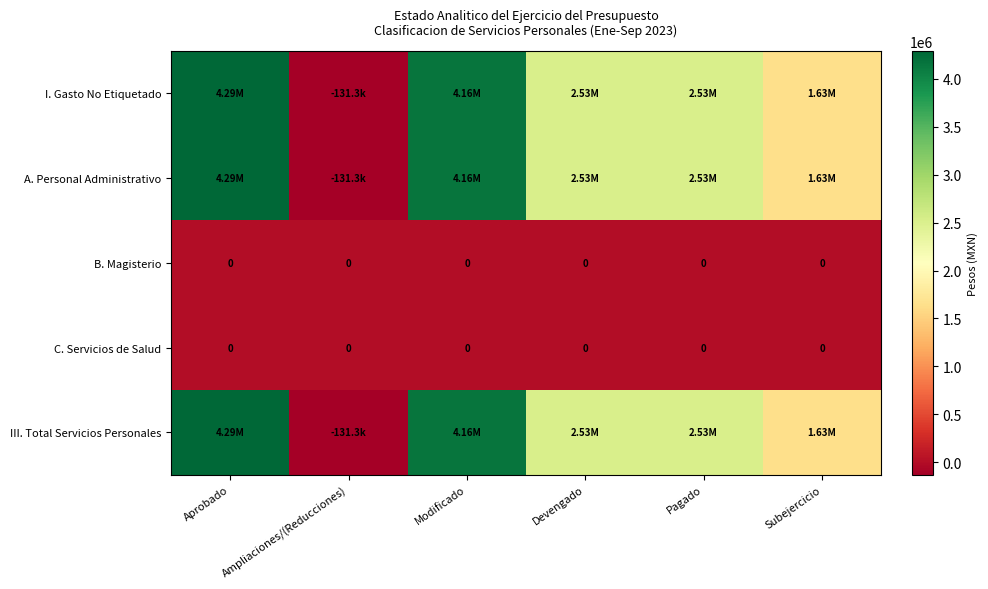

The C. Servicios de Salud series shows 0.0 at Subejercicio. True or false?

True